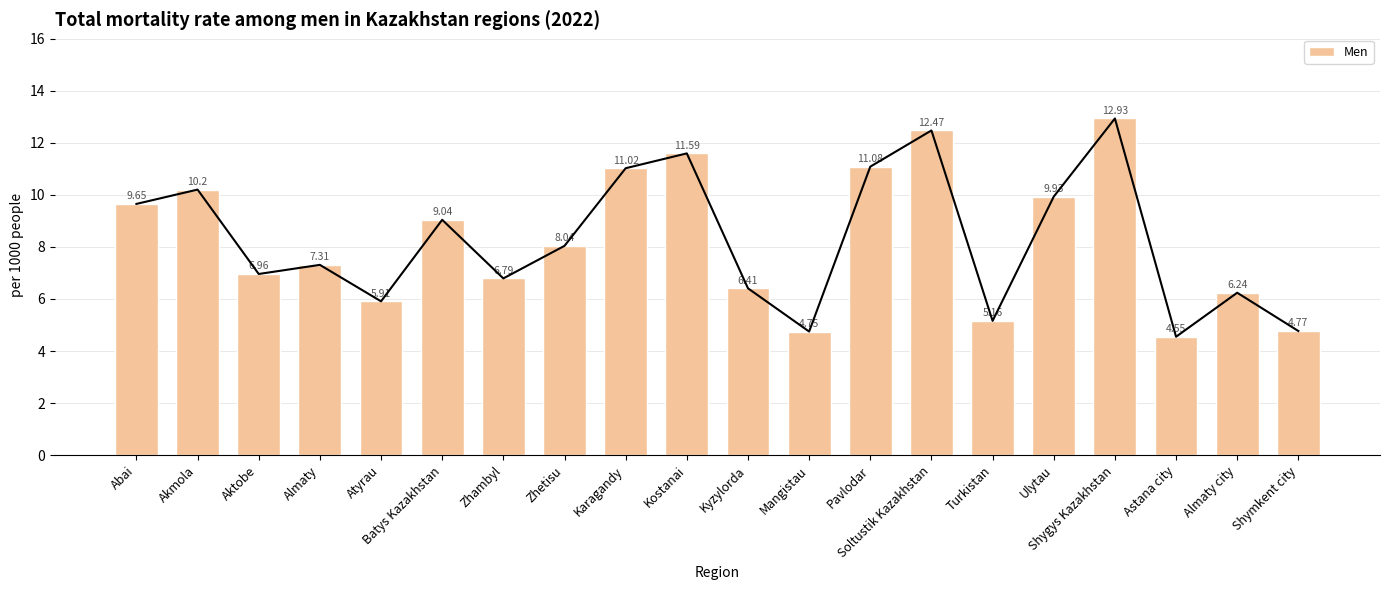

True or false: the data shows 11.0 at Karagandy.

True